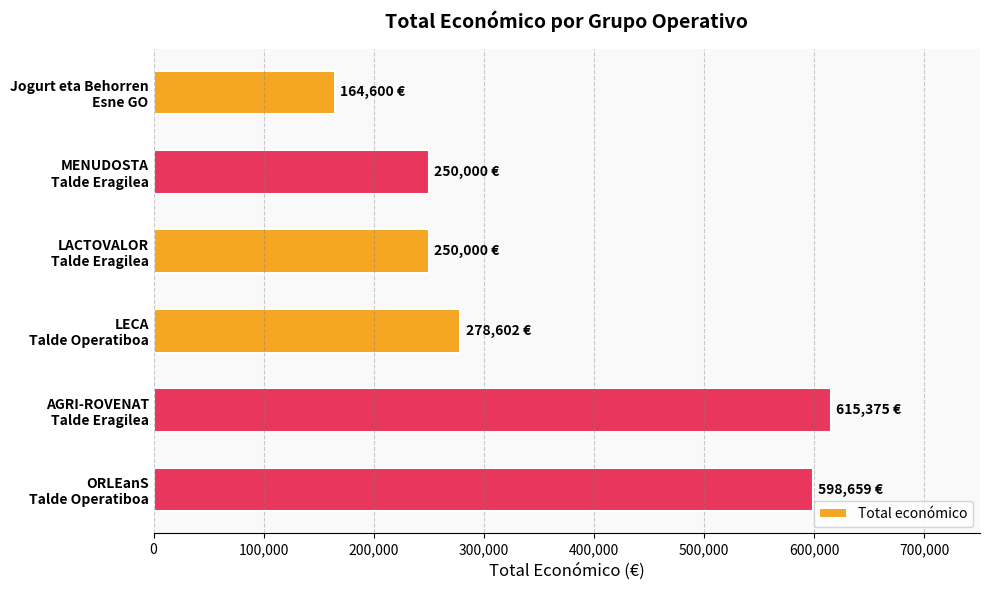

Reading top to bottom, what are all the values shown in this chart?

164600	250000	250000	278602	615375	598659